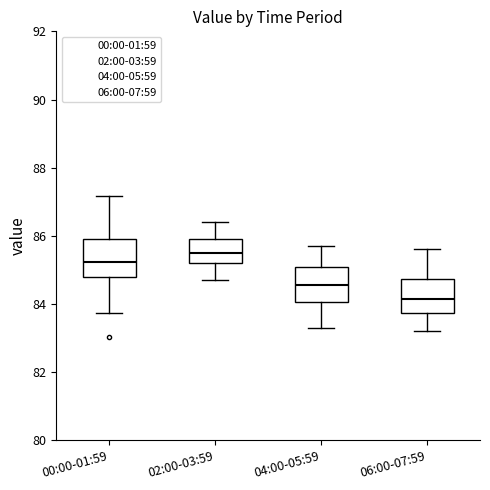

Reading left to right, transcribe this box plot: for each box, give where its median line is, the range the box spans, and where its two whiskers end, as read against the y-axis. The values are not printed on the chart, so give them approximately, as read against the axis.

00:00-01:59: median 85.2, box 84.8 to 86.0, whiskers 83.8 to 87.2
02:00-03:59: median 85.6, box 85.2 to 86.0, whiskers 84.8 to 86.4
04:00-05:59: median 84.6, box 84.0 to 85.2, whiskers 83.4 to 85.8
06:00-07:59: median 84.2, box 83.8 to 84.8, whiskers 83.2 to 85.6